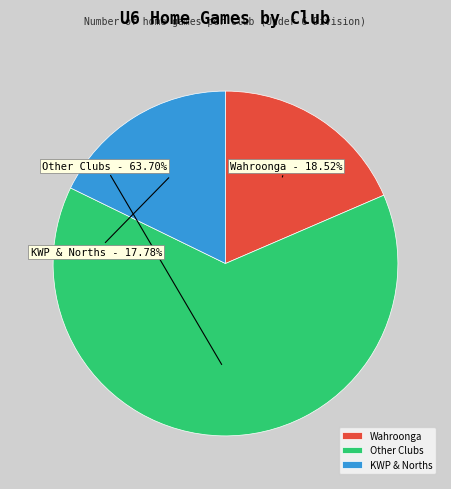

How many slices are in this pie chart?

3